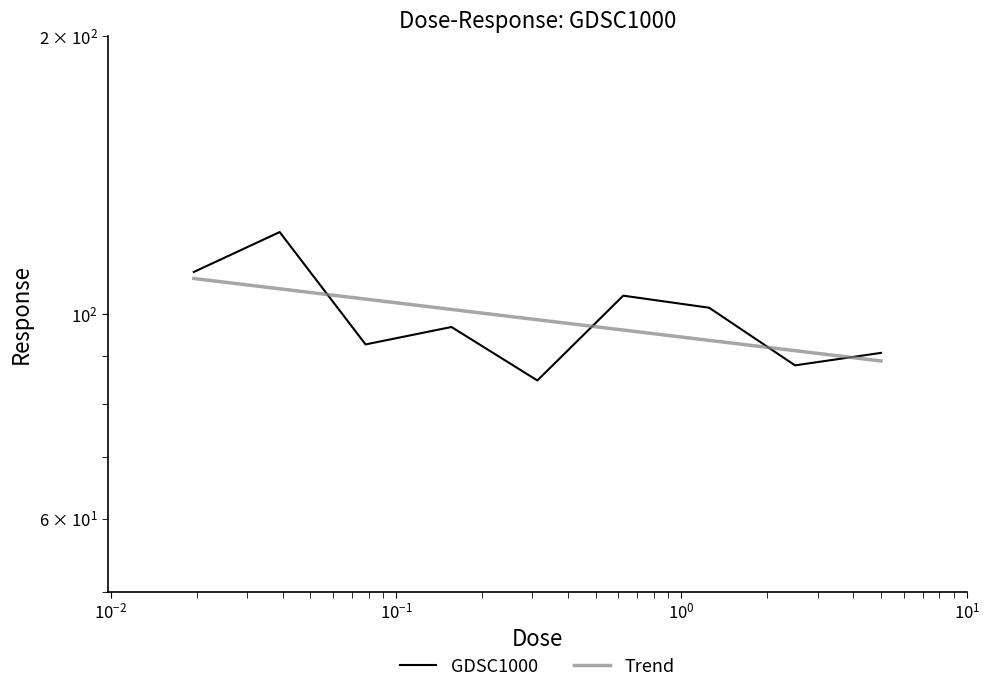

How many data points are above 96?

5